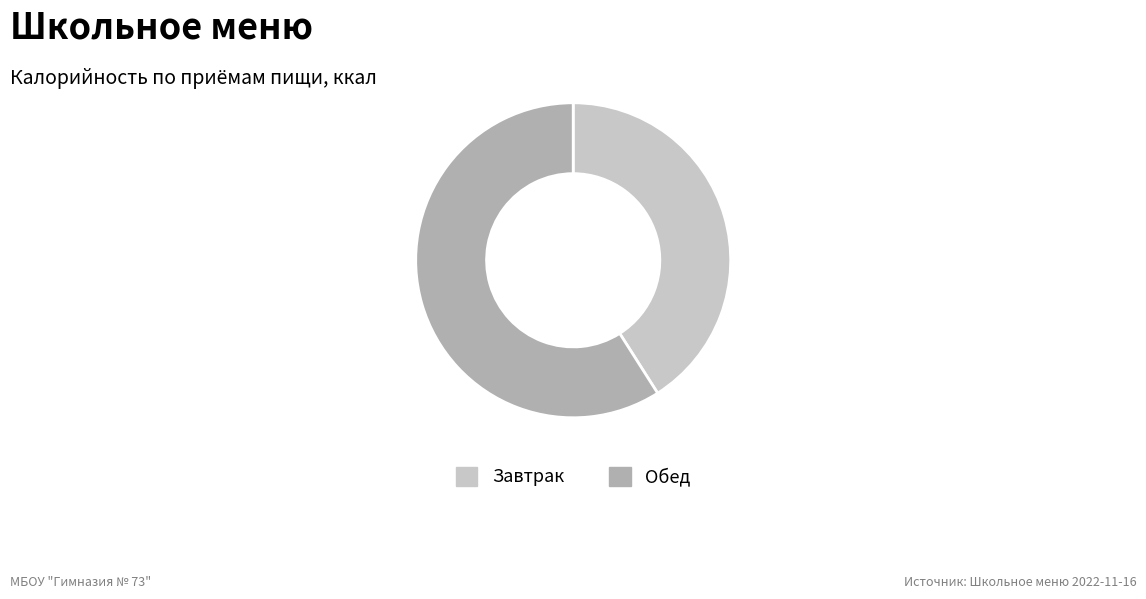

Combined, do Завтрак and Обед account for over 50%?

Yes